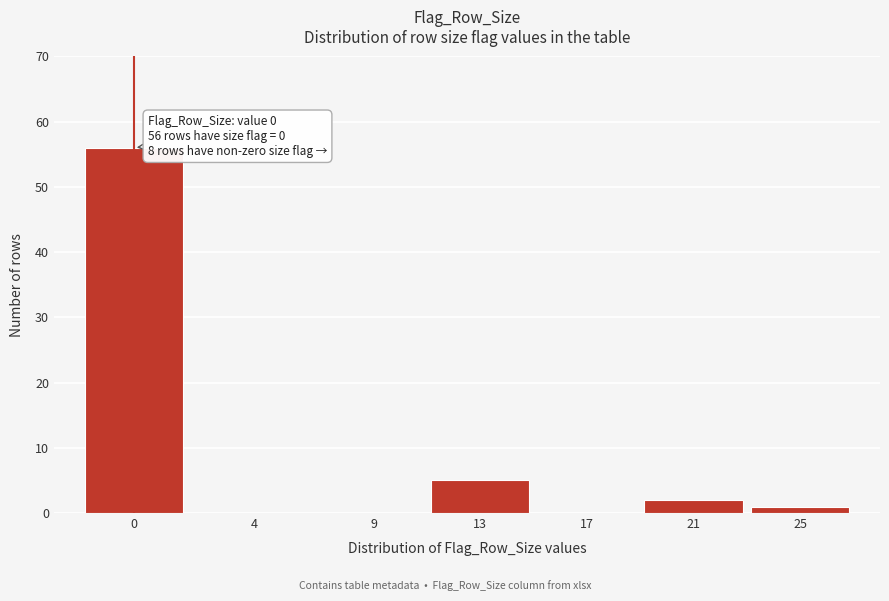

Reading right to left, transcribe all the data shown in this chart.

25=1	21=2	17=0	13=5	9=0	4=0	0=56